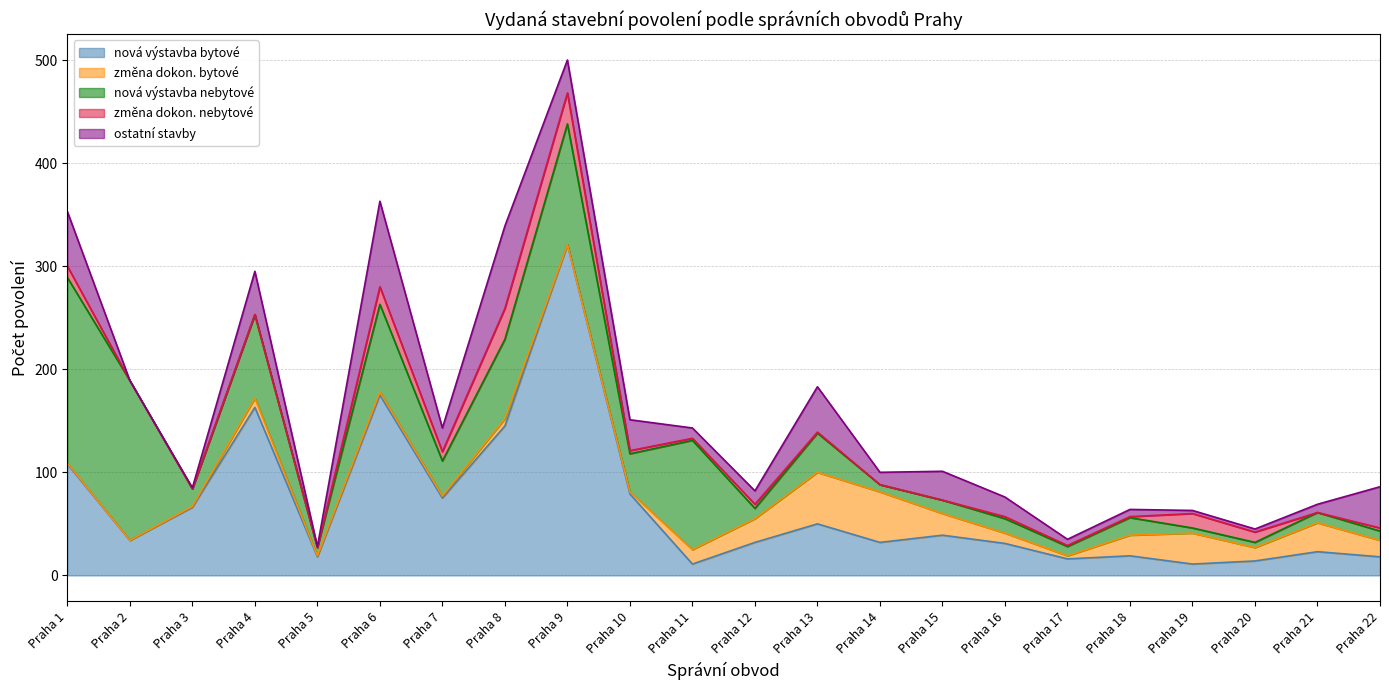

Which series has the widest spread of values?

nová výstavba bytové